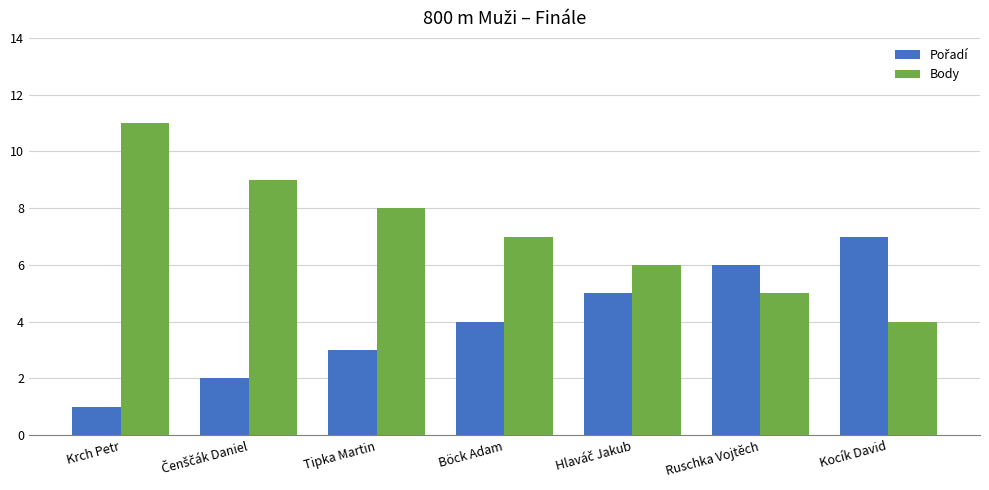

Which category has the lowest value in the Body series?

Kocík David